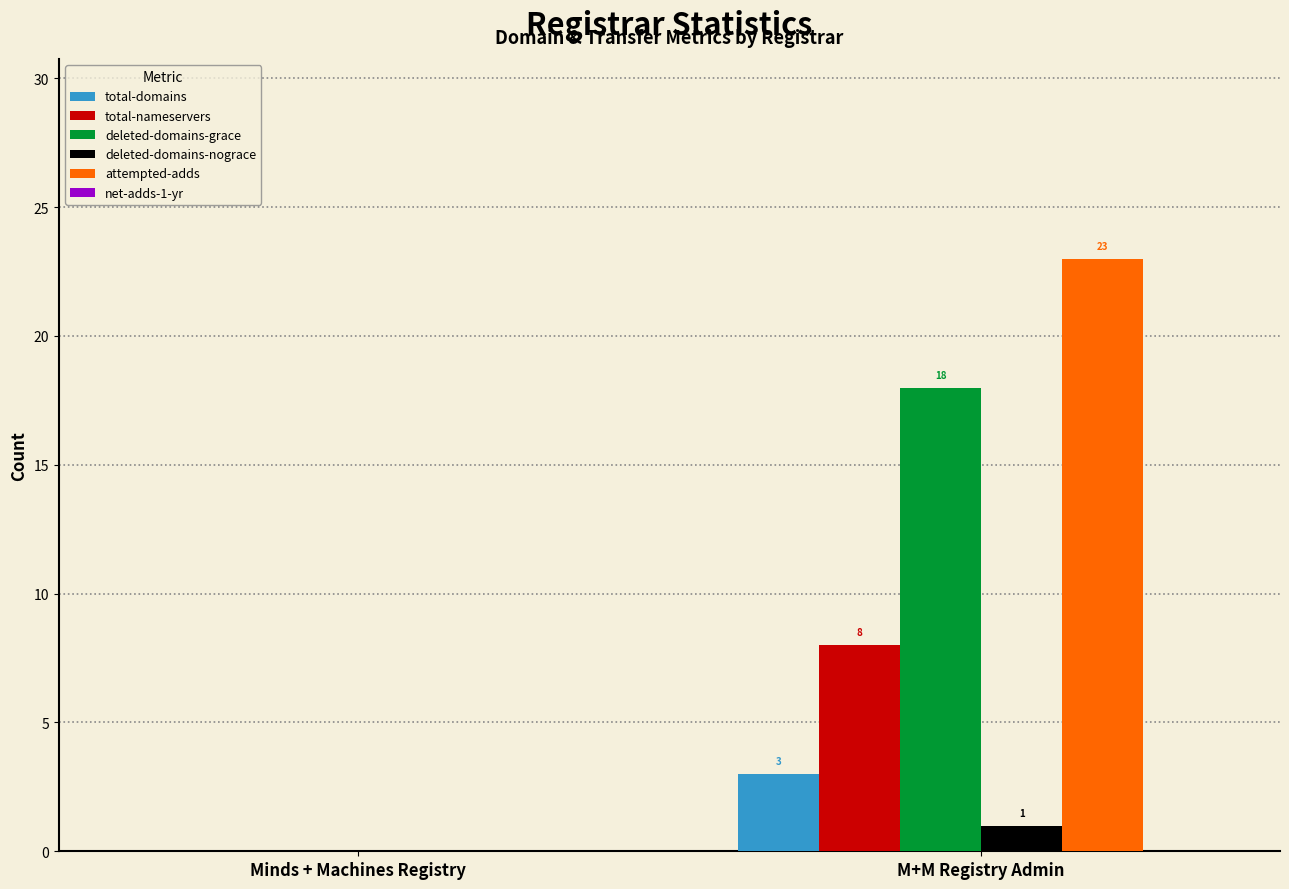

What is the sum of all deleted-domains-grace values?

18